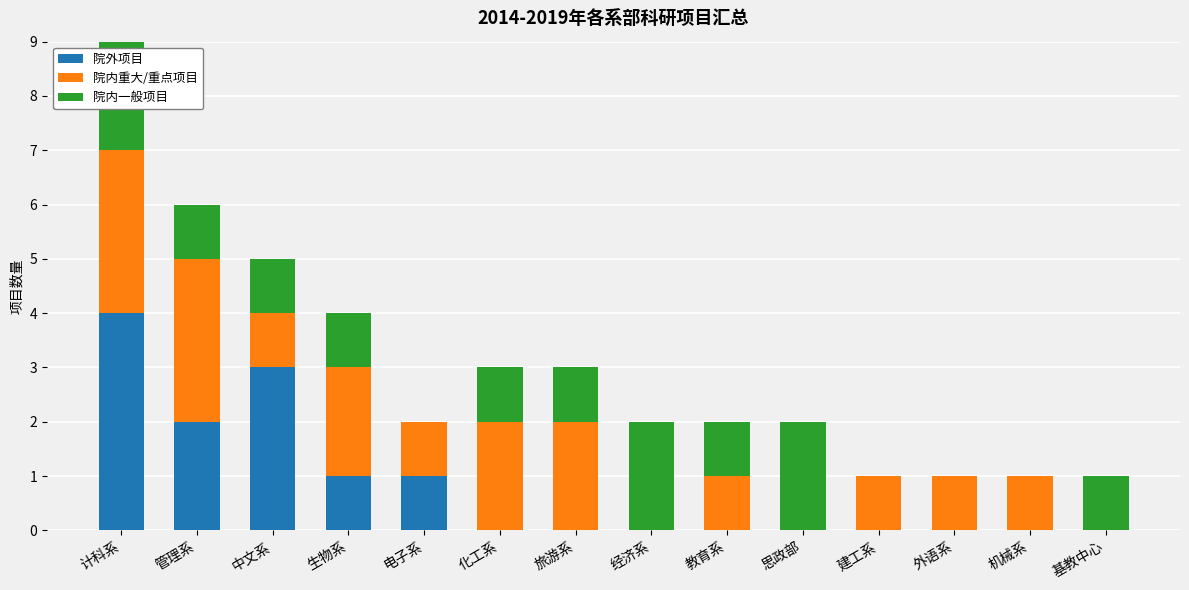

At which category is the sum across all series the highest?

计科系